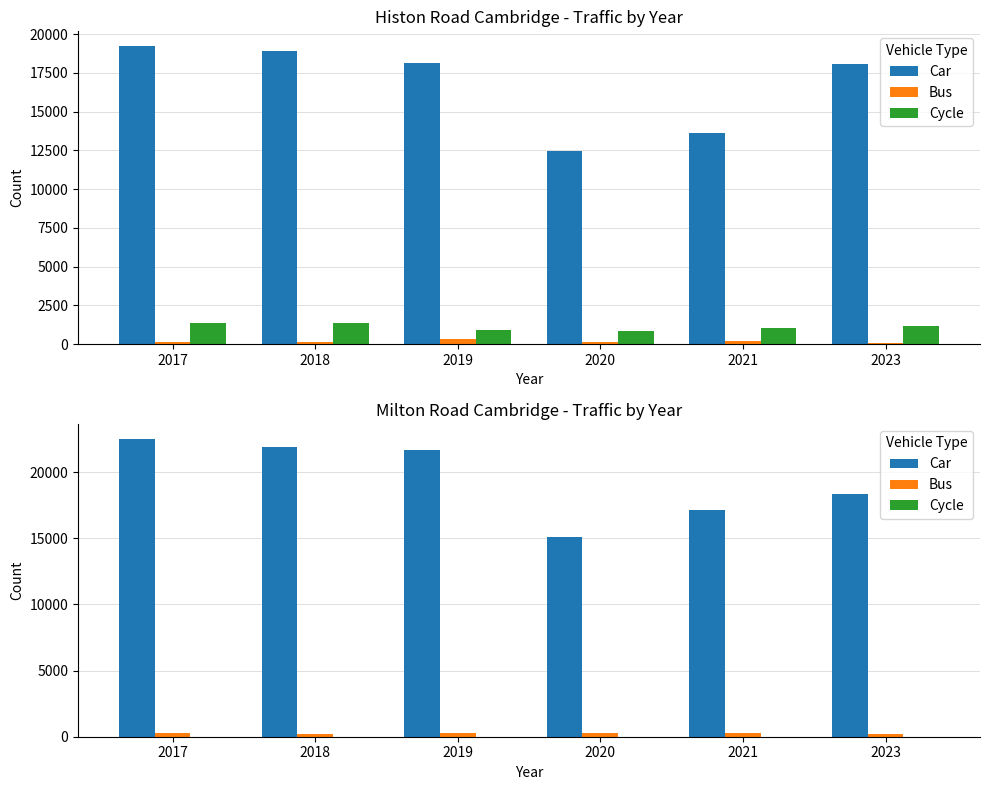

Which series has the widest spread of values?

Car